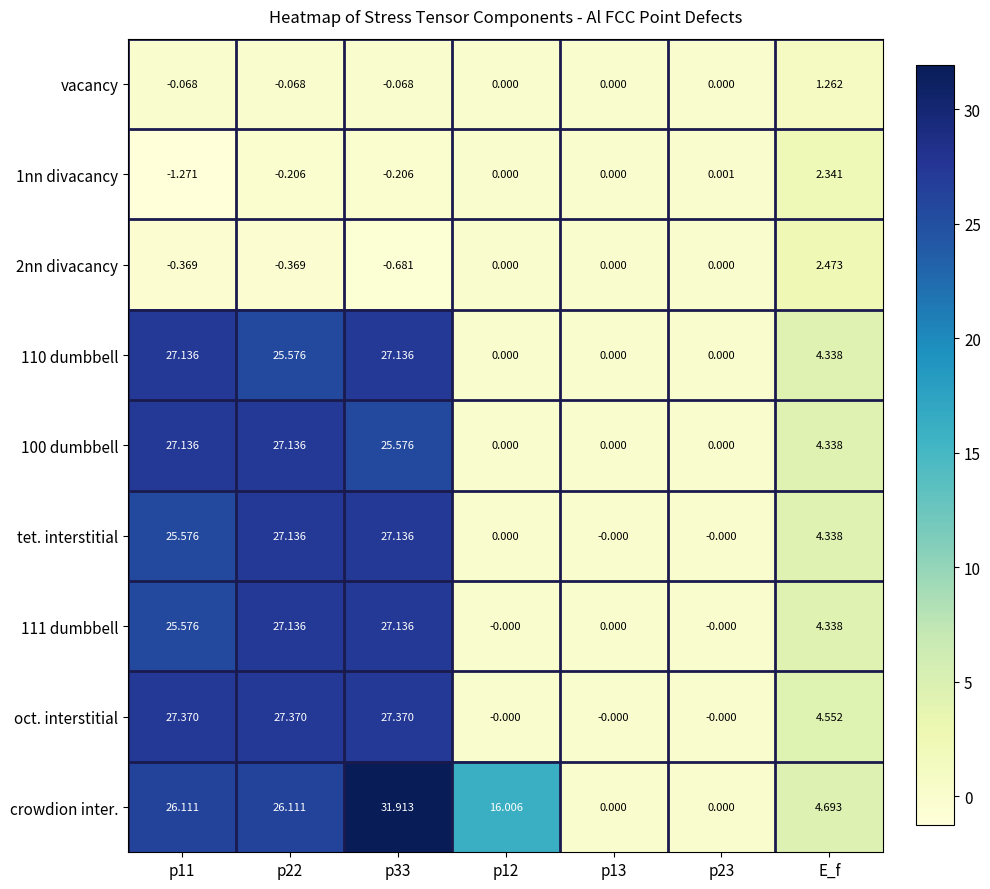

What is the total value across all series at p11?

157.2